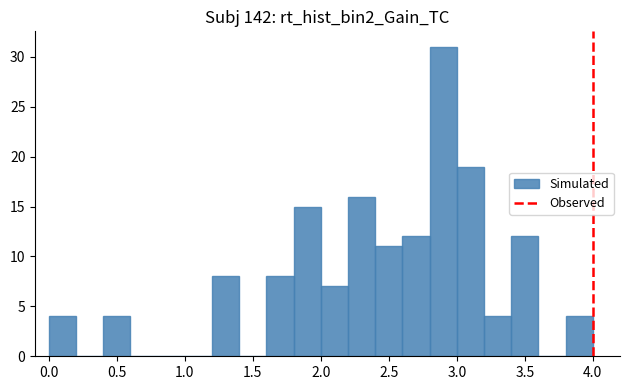

Reading left to right, list every bar in this chart as the range it spans on the x-axis followed by its height. The values are not printed on the chart, so give them approximately, as read against the axis.

0.0 to 0.2: 4
0.2 to 0.4: 0
0.4 to 0.6: 4
0.6 to 0.8: 0
0.8 to 1.0: 0
1.0 to 1.2: 0
1.2 to 1.4: 8
1.4 to 1.6: 0
1.6 to 1.8: 8
1.8 to 2.0: 15
2.0 to 2.2: 7
2.2 to 2.4: 16
2.4 to 2.6: 11
2.6 to 2.8: 12
2.8 to 3.0: 31
3.0 to 3.2: 19
3.2 to 3.4: 4
3.4 to 3.6: 12
3.6 to 3.8: 0
3.8 to 4.0: 4